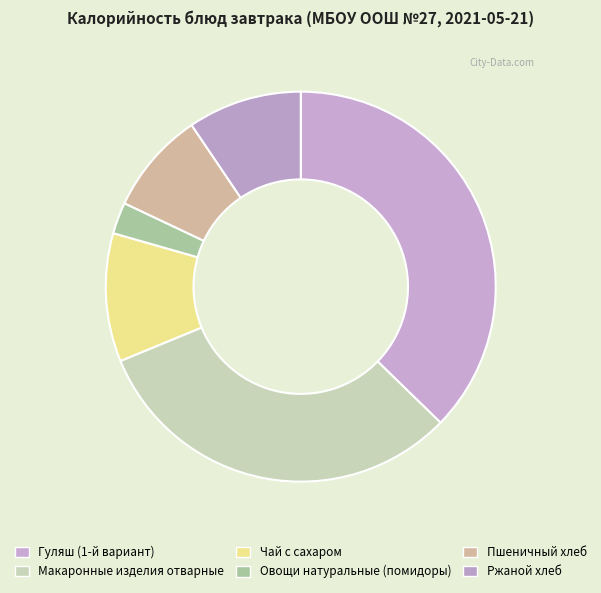

Does Ржаной хлеб represent more than half of the total?

No